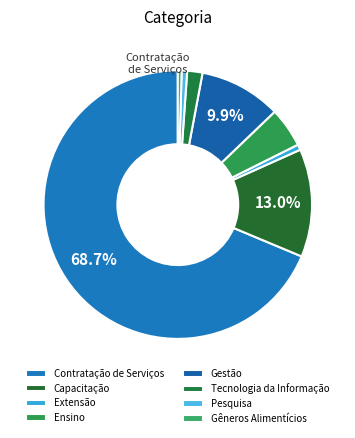

To the nearest percent, what portion does Ensino represent?

5%